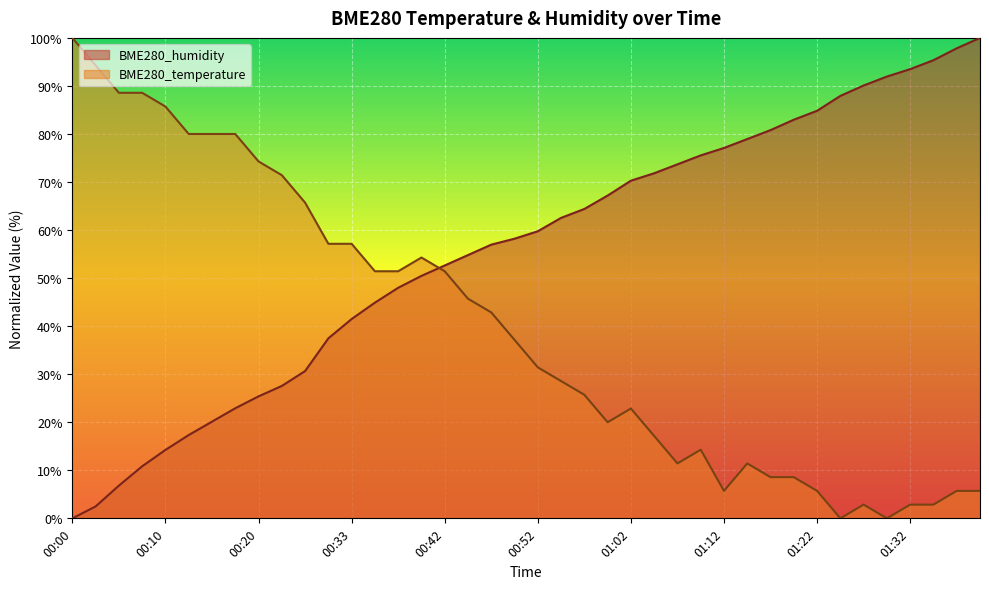

Between which two adjacent categories do BME280_temperature and BME280_humidity first intersect?

00:40 and 00:42